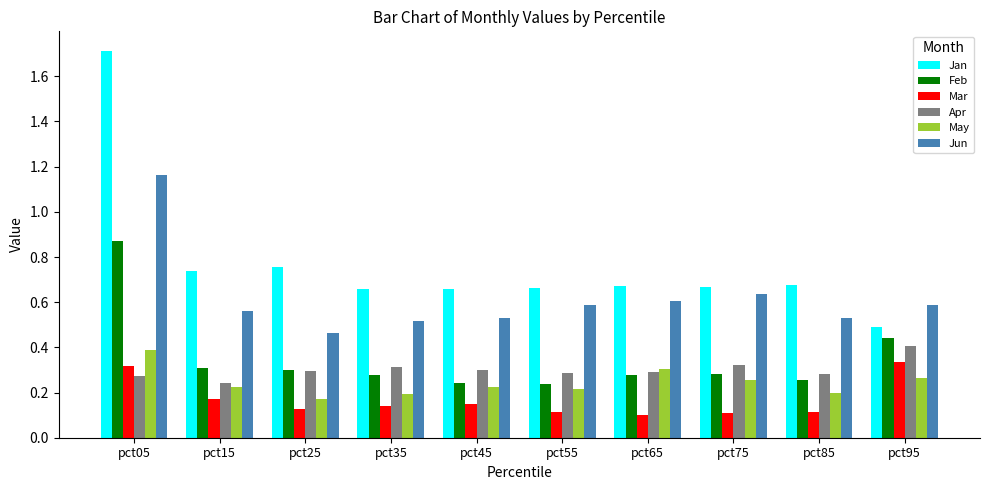

Rank the series at pct45 from lowest to highest value.

Mar, May, Feb, Apr, Jun, Jan